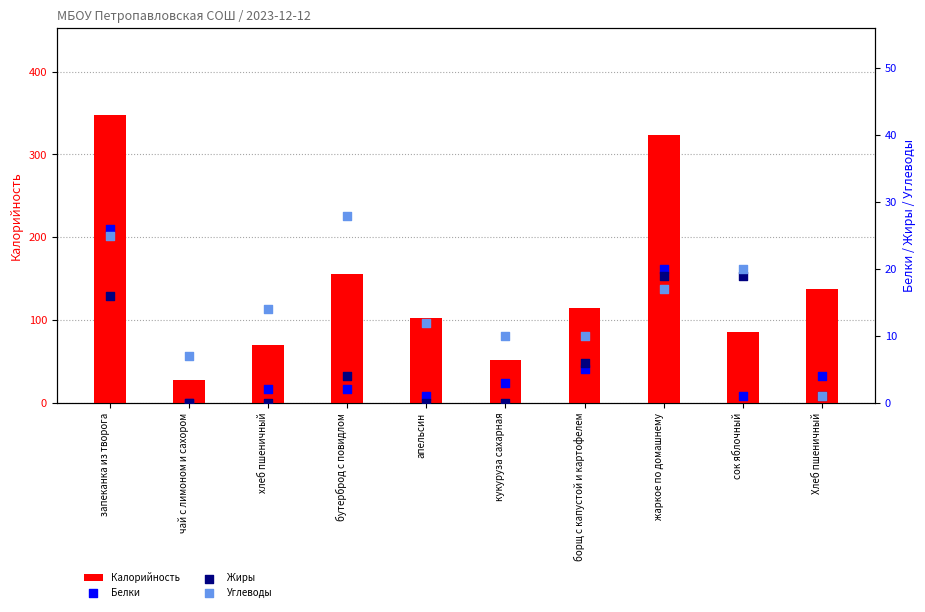

Which series has the largest Y range (max minus min)?

Калорийность